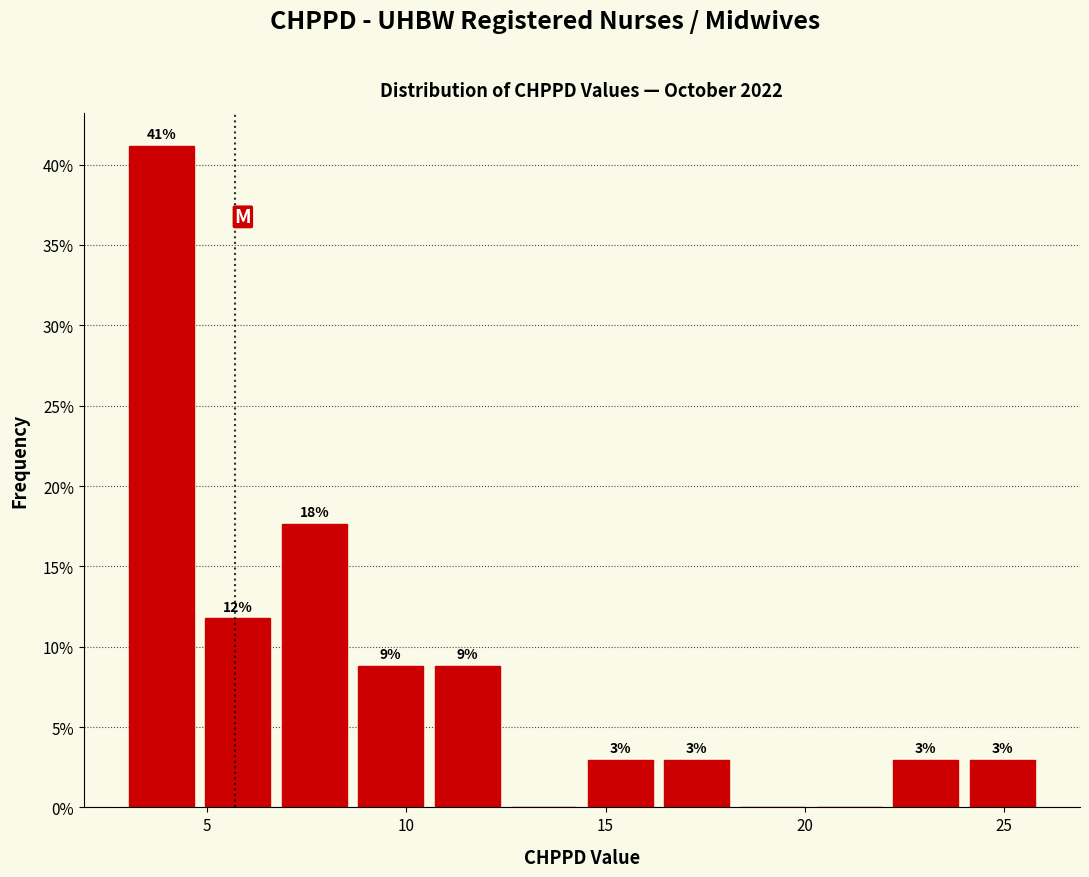

Around what value on the x-axis is the tallest bar? Give the approximate position of its centre, as read against the axis.

4.0